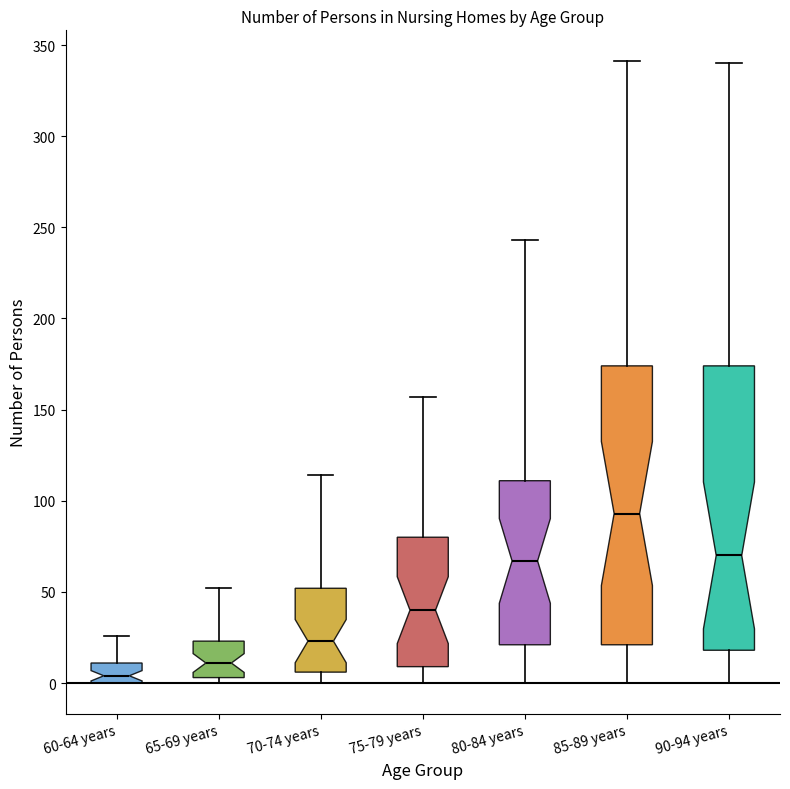

Reading left to right, transcribe this box plot: for each box, give where its median line is, the range the box spans, and where its two whiskers end, as read against the y-axis. The values are not printed on the chart, so give them approximately, as read against the axis.

60-64 years: median 5, box 0 to 10, whiskers 0 to 25
65-69 years: median 10, box 5 to 25, whiskers 0 to 50
70-74 years: median 25, box 5 to 50, whiskers 0 to 115
75-79 years: median 40, box 10 to 80, whiskers 0 to 155
80-84 years: median 65, box 20 to 110, whiskers 0 to 245
85-89 years: median 95, box 20 to 175, whiskers 0 to 340
90-94 years: median 70, box 20 to 175, whiskers 0 to 340